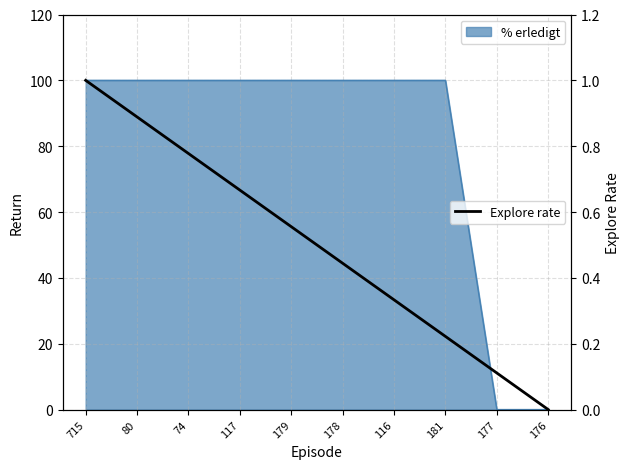

What is the maximum value for Explore rate?

1.0